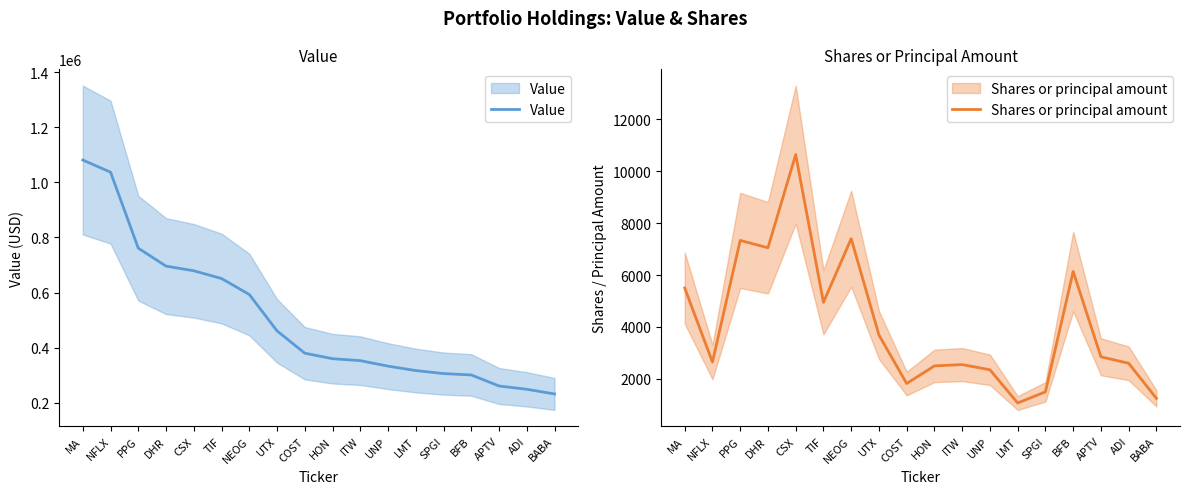

Does the chart display data point markers on the line(s)?

No